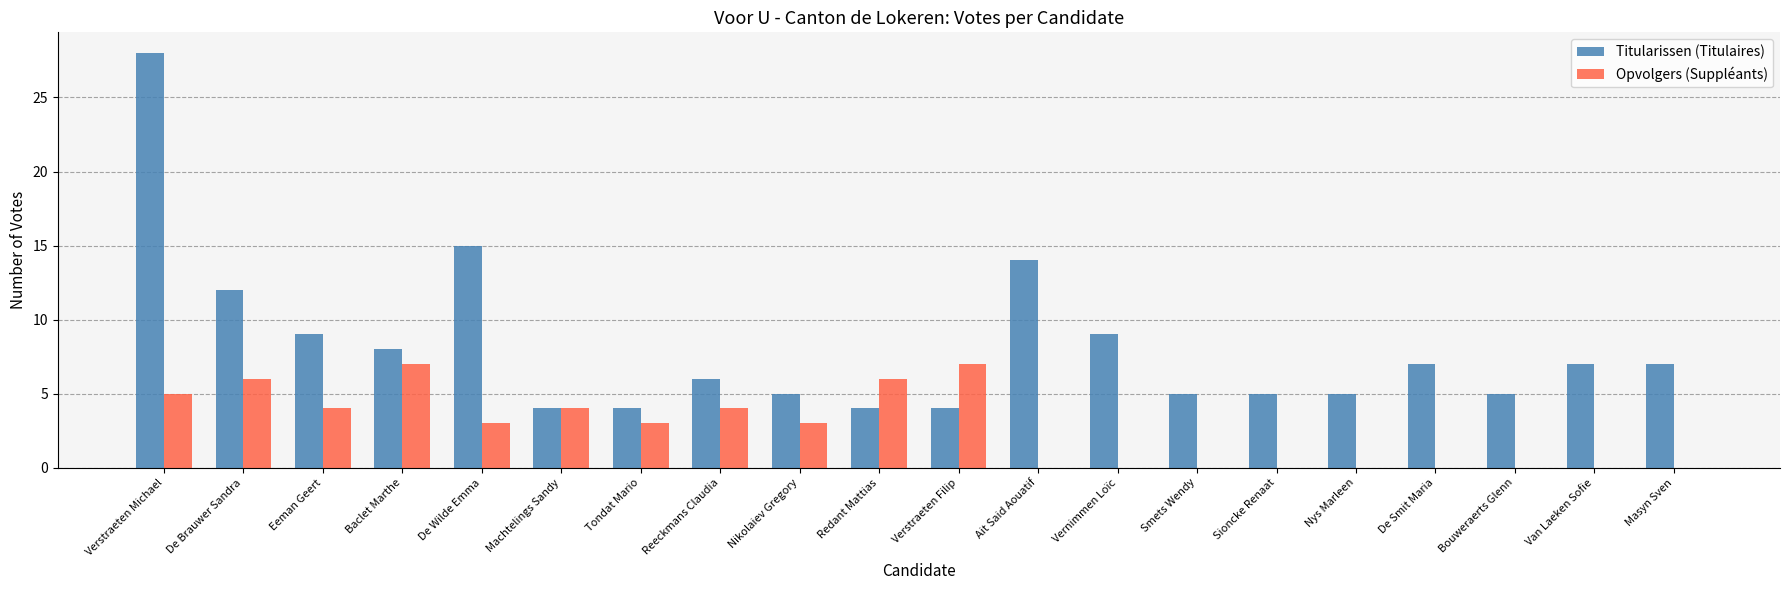

Reading right to left, transcribe all the data shown in this chart.

Titularissen (Titulaires): Masyn Sven=7	Van Laeken Sofie=7	Bouweraerts Glenn=5	De Smit Maria=7	Nys Marleen=5	Sioncke Renaat=5	Smets Wendy=5	Vernimmen Loïc=9	Ait Said Aouatif=14	Verstraeten Filip=4	Redant Mattias=4	Nikolaiev Gregory=5	Reeckmans Claudia=6	Tondat Mario=4	Machtelings Sandy=4	De Wilde Emma=15	Baclet Marthe=8	Eeman Geert=9	De Brauwer Sandra=12	Verstraeten Michael=28
Opvolgers (Suppléants): Masyn Sven=0	Van Laeken Sofie=0	Bouweraerts Glenn=0	De Smit Maria=0	Nys Marleen=0	Sioncke Renaat=0	Smets Wendy=0	Vernimmen Loïc=0	Ait Said Aouatif=0	Verstraeten Filip=7	Redant Mattias=6	Nikolaiev Gregory=3	Reeckmans Claudia=4	Tondat Mario=3	Machtelings Sandy=4	De Wilde Emma=3	Baclet Marthe=7	Eeman Geert=4	De Brauwer Sandra=6	Verstraeten Michael=5